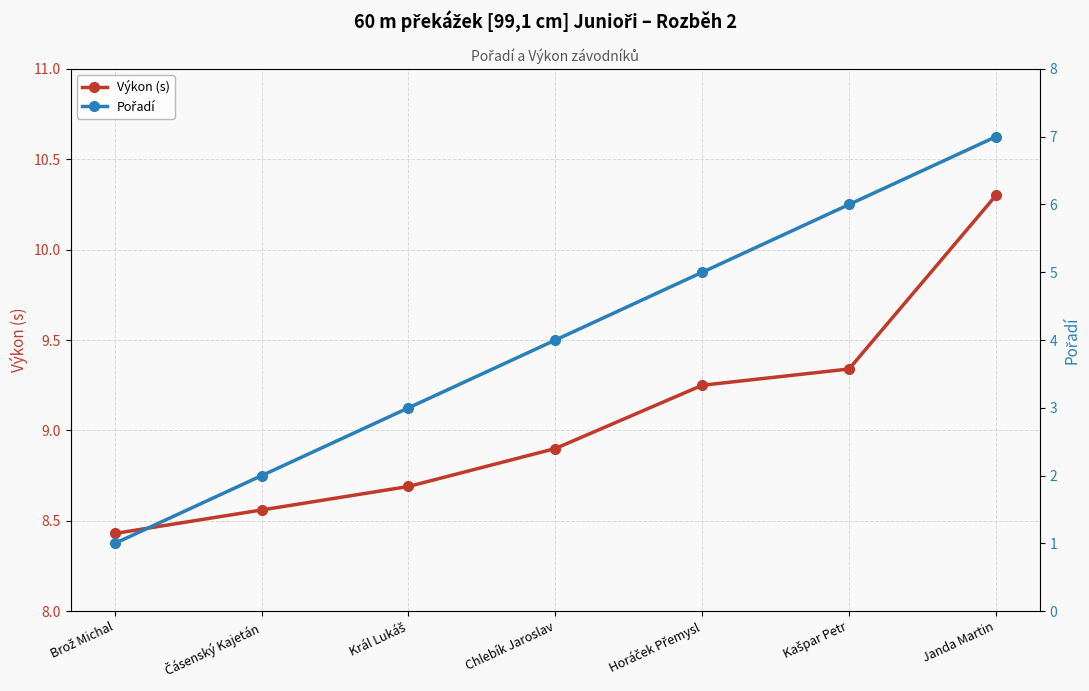

Which has a higher value, Kašpar Petr or Čásenský Kajetán?

Kašpar Petr